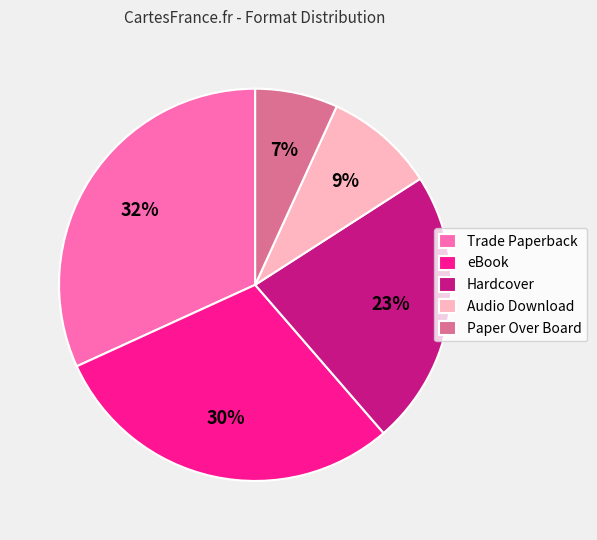

What is the largest slice in the pie chart?

Trade Paperback